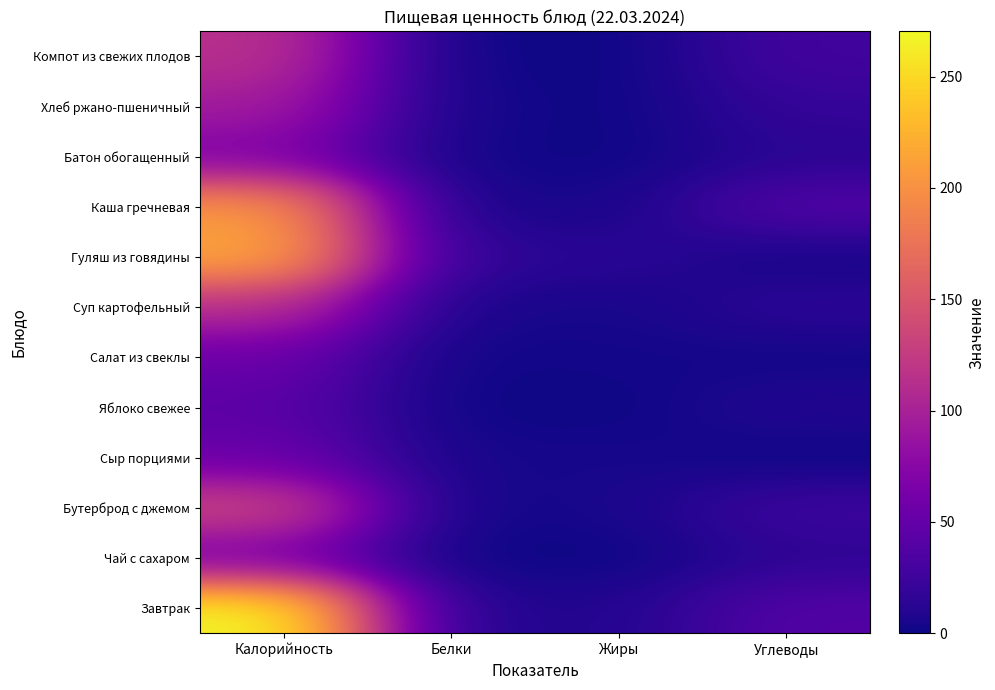

What is the total value across all series at Углеводы?

207.5